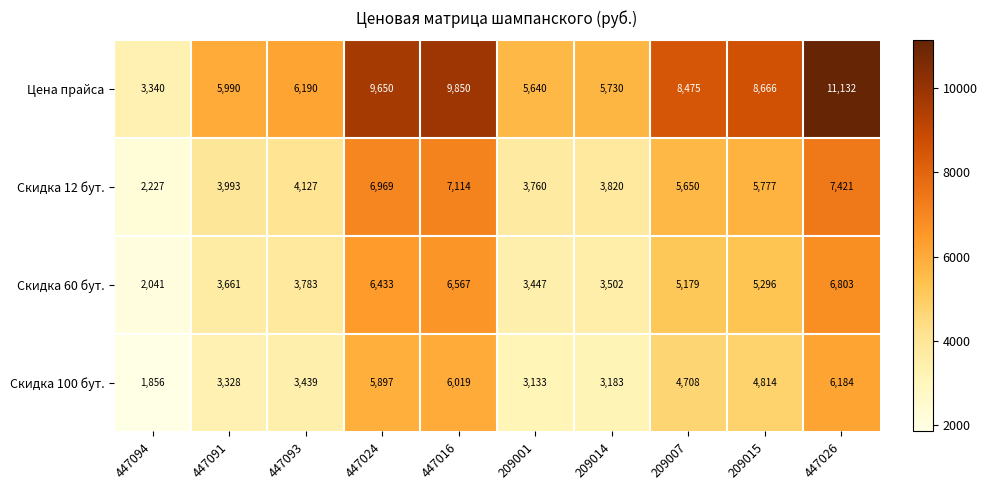

The Цена прайса series shows 10521 at 447091. True or false?

False